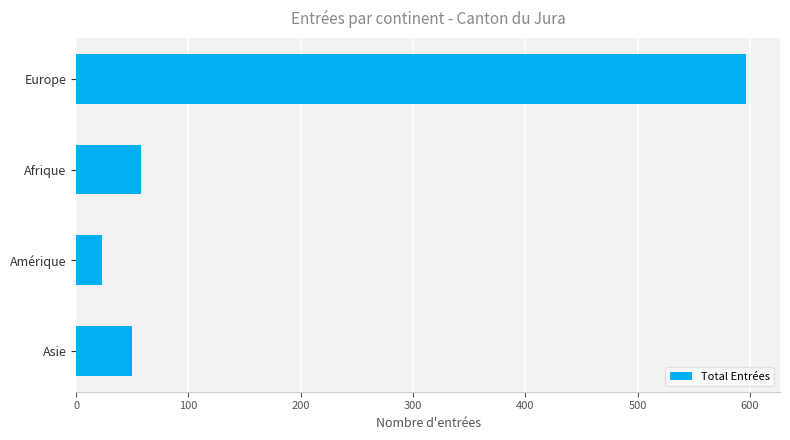

Which label corresponds to the smallest value in the chart?

Amérique